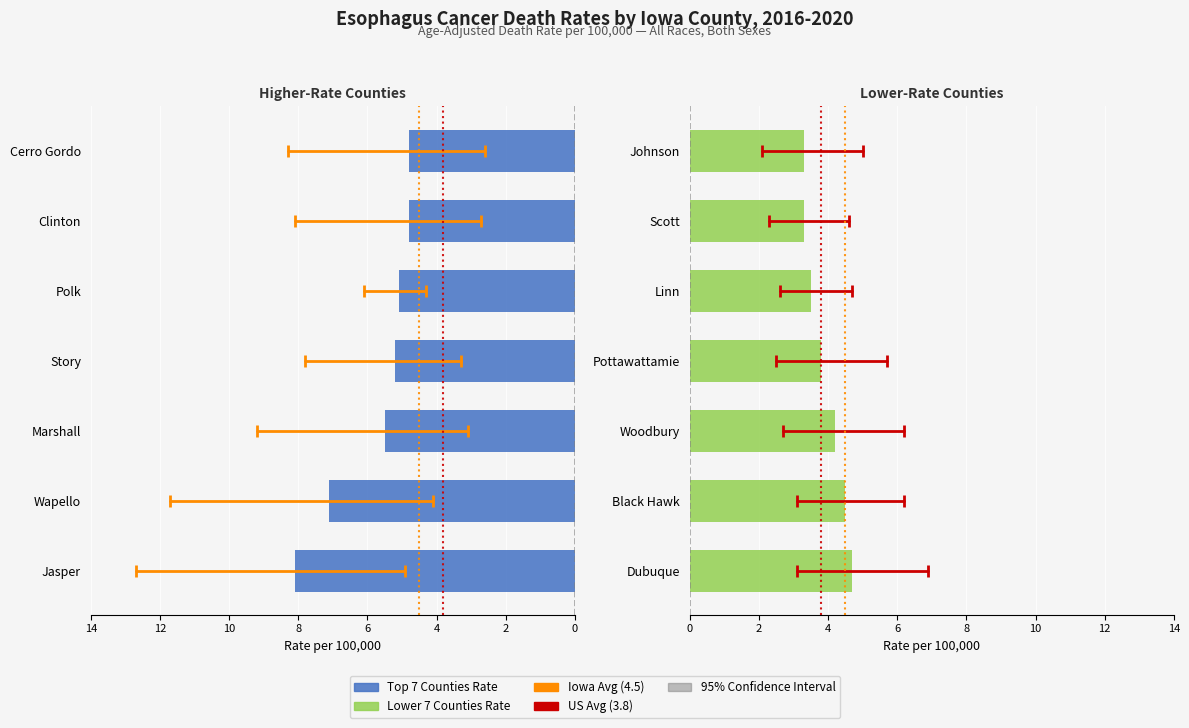

What is the value of the Lower CI bar at the 7th from the left?

2.6